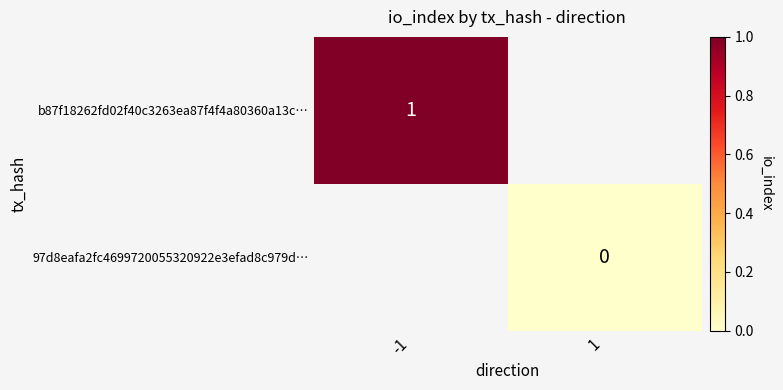

True or false: b87f18262fd02f40c3263ea87f4f4a80360a13c… has a value of 1 at -1.

True